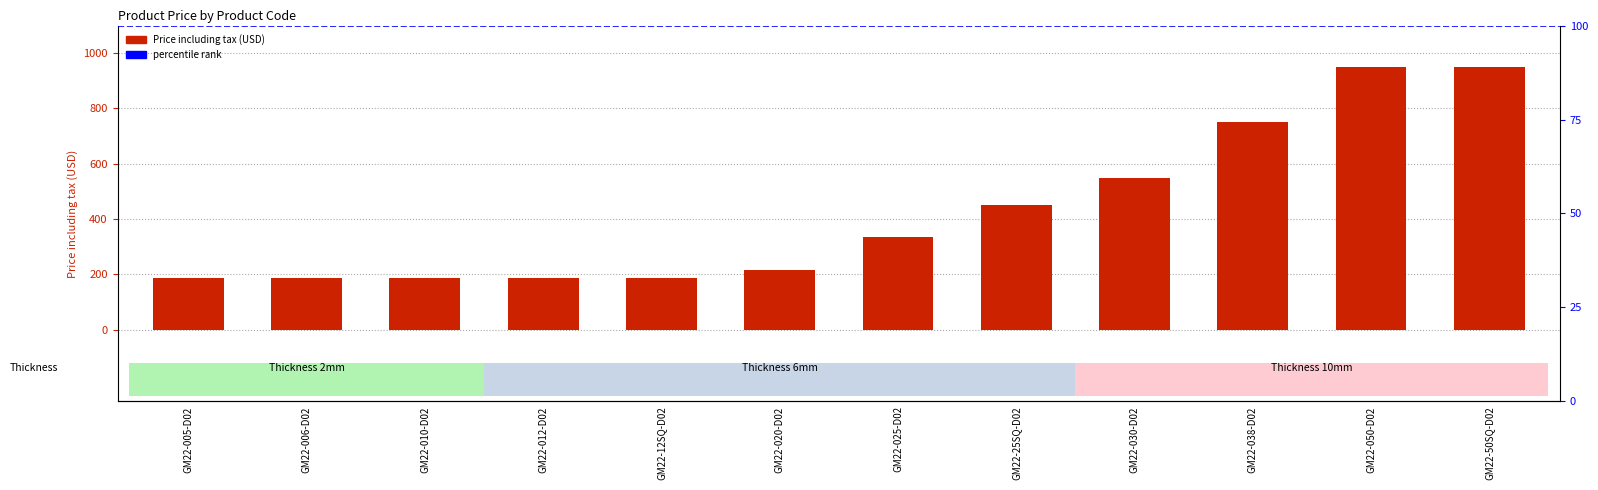

Reading left to right, list all the values displayed in this chart.

185	185	185	185	185	215	335	450	550	750	950	950